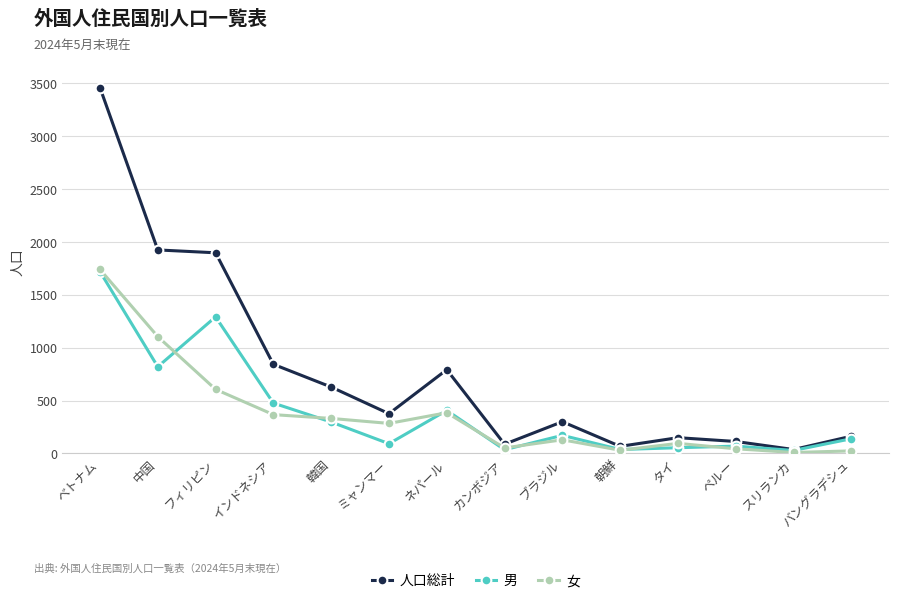

The 人口総計 series shows 226 at ネパール. True or false?

False